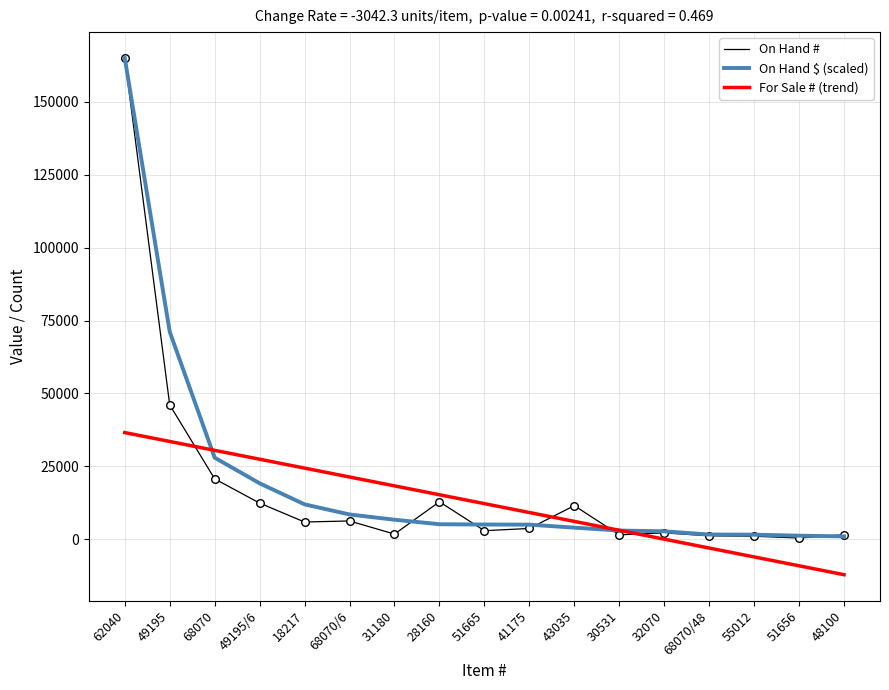

What is the total value across all series at 51665?

20401.6